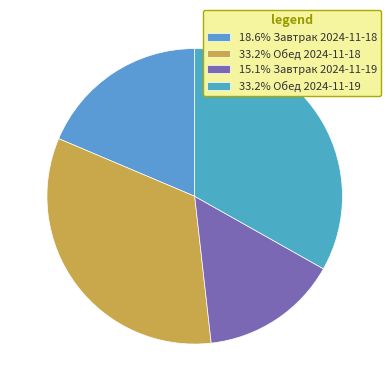

Rank the categories by value from highest to lowest.

Обед 2024-11-18, Обед 2024-11-19, Завтрак 2024-11-18, Завтрак 2024-11-19